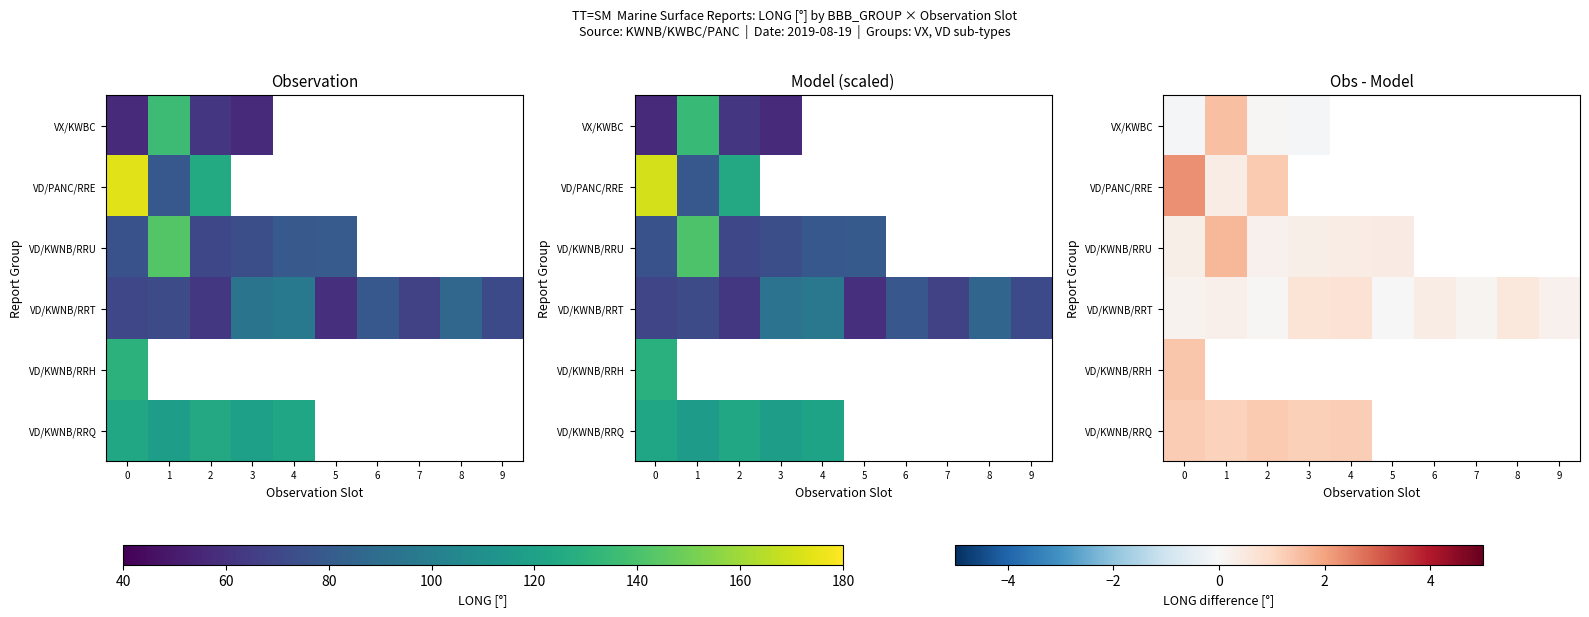

At 0, list the series in order from largest to smallest.

VD/PANC/RRE, VD/KWNB/RRH, VD/KWNB/RRQ, VD/KWNB/RRU, VD/KWNB/RRT, VX/KWBC